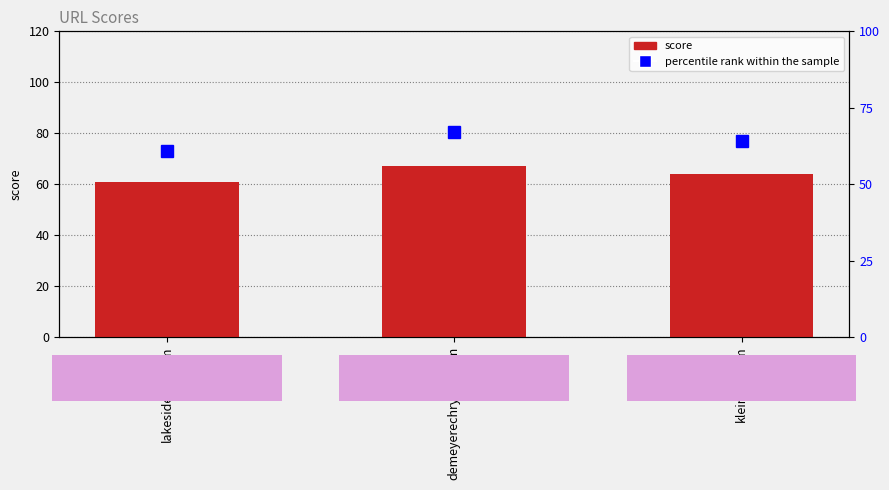

Reading left to right, extract all data points from this chart.

score: 61	67	64
percentile rank within the sample: 61	67	64